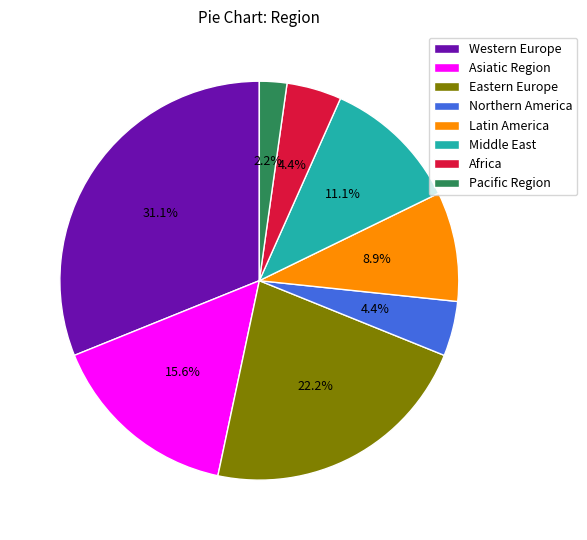

The Eastern Europe slice represents 12% of the pie. True or false?

False